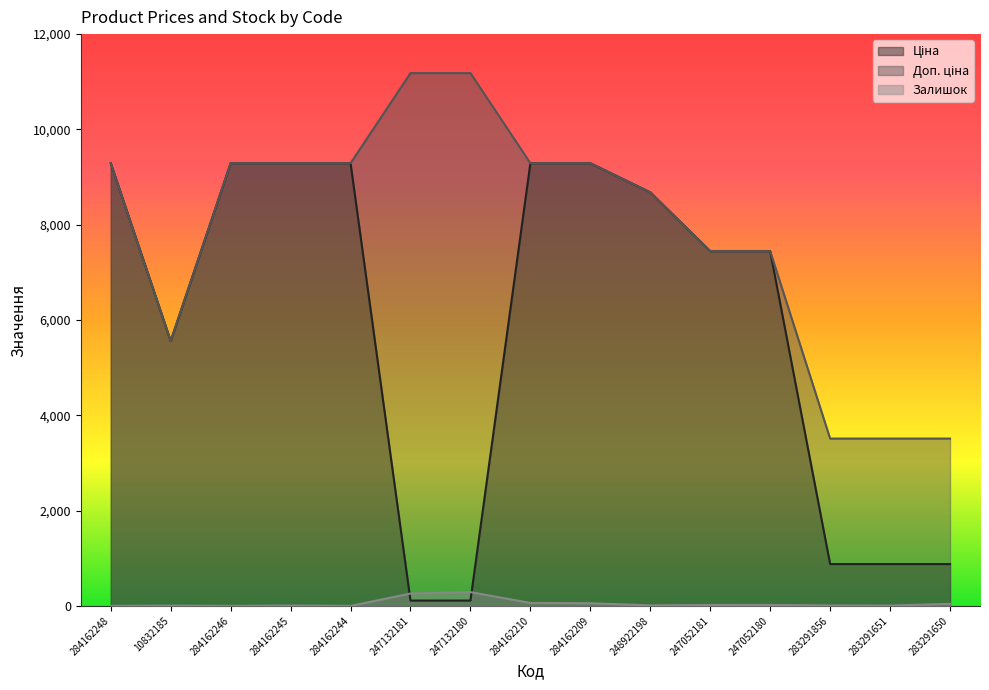

What is the difference between the maximum and minimum values in the Доп. ціна series?

7670.1